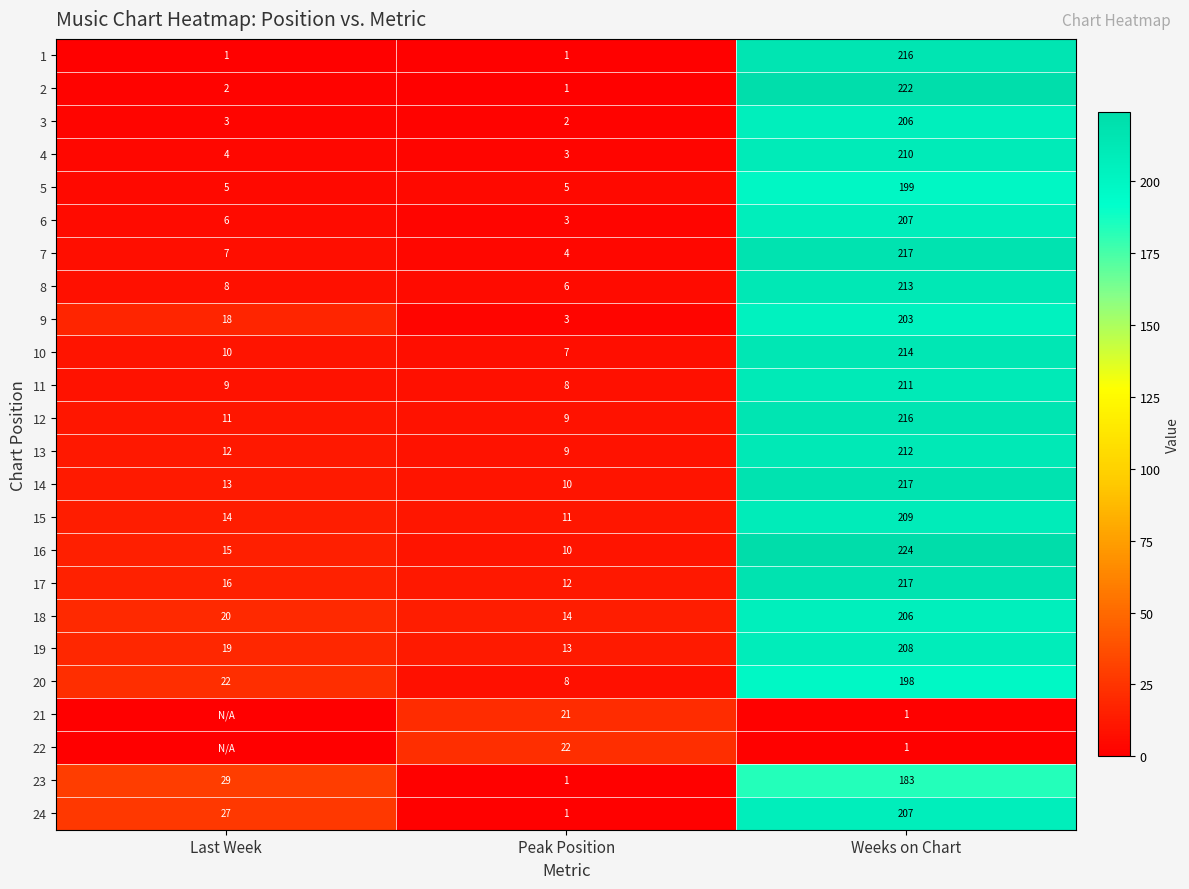

What is the maximum value shown in the chart?

224